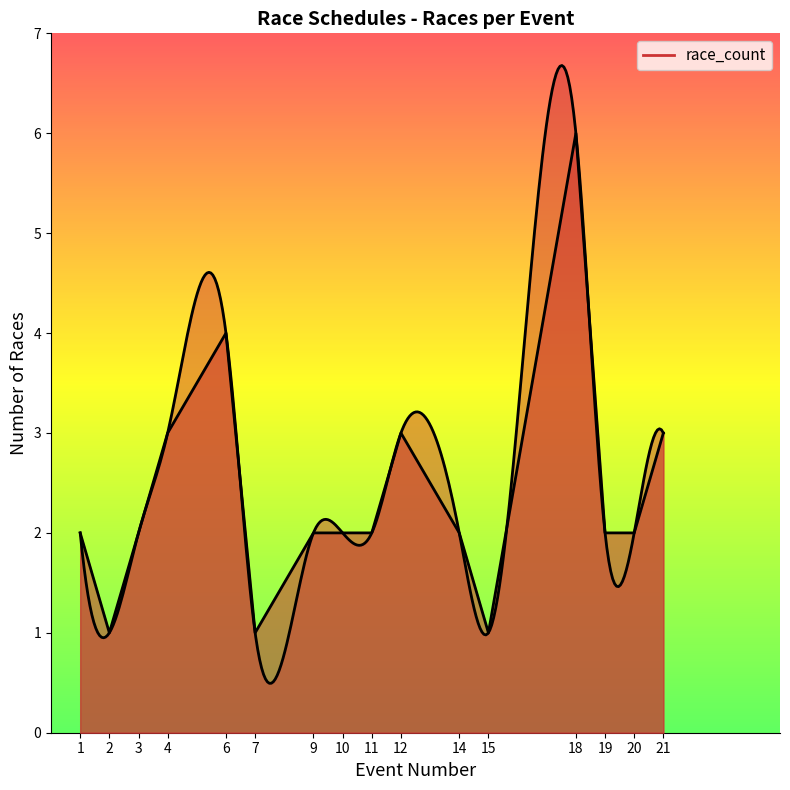

Count the heat values in the range 1 to 2.

29